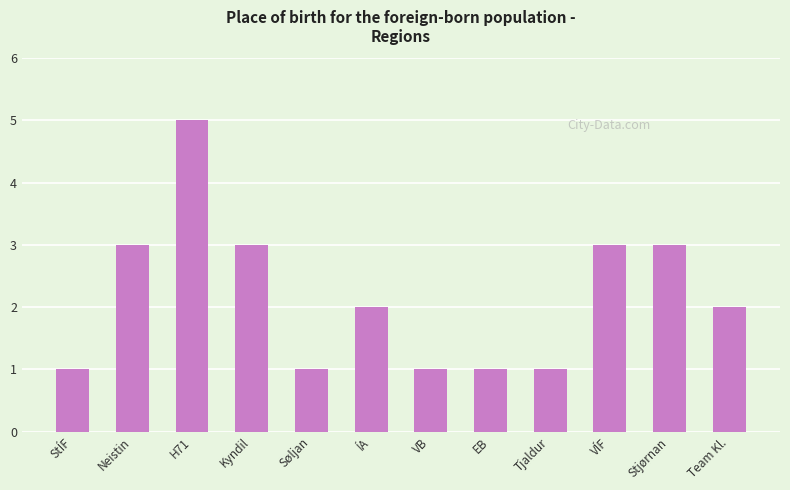

What is the ratio of the value at Søljan to the value at StÍF?

1.0